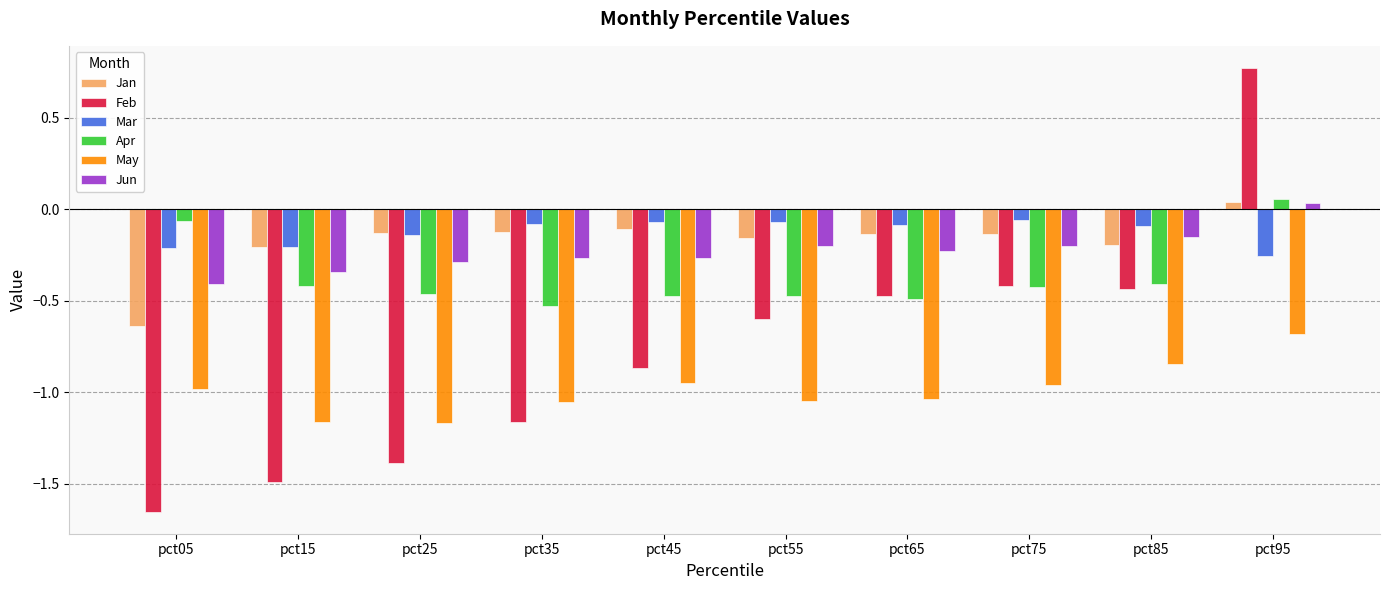

The Mar series shows -0.2 at pct15. True or false?

True